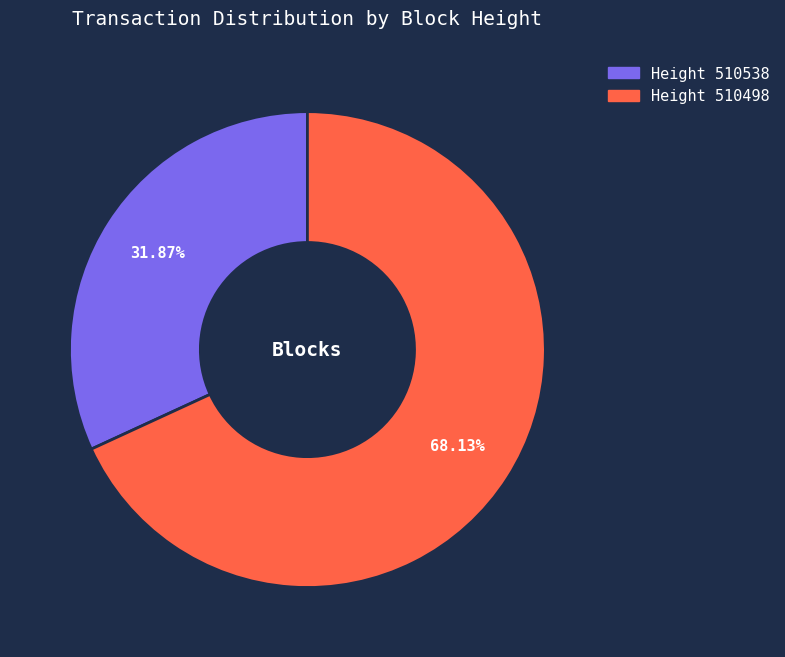

Is there a majority slice in this chart?

Yes